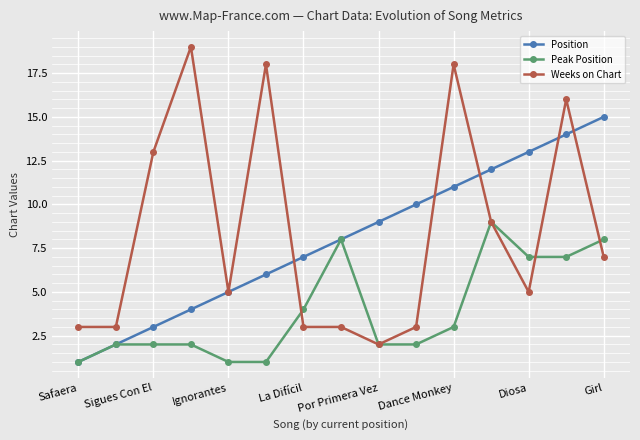

True or false: Position has more than 1 interior local peaks.

False